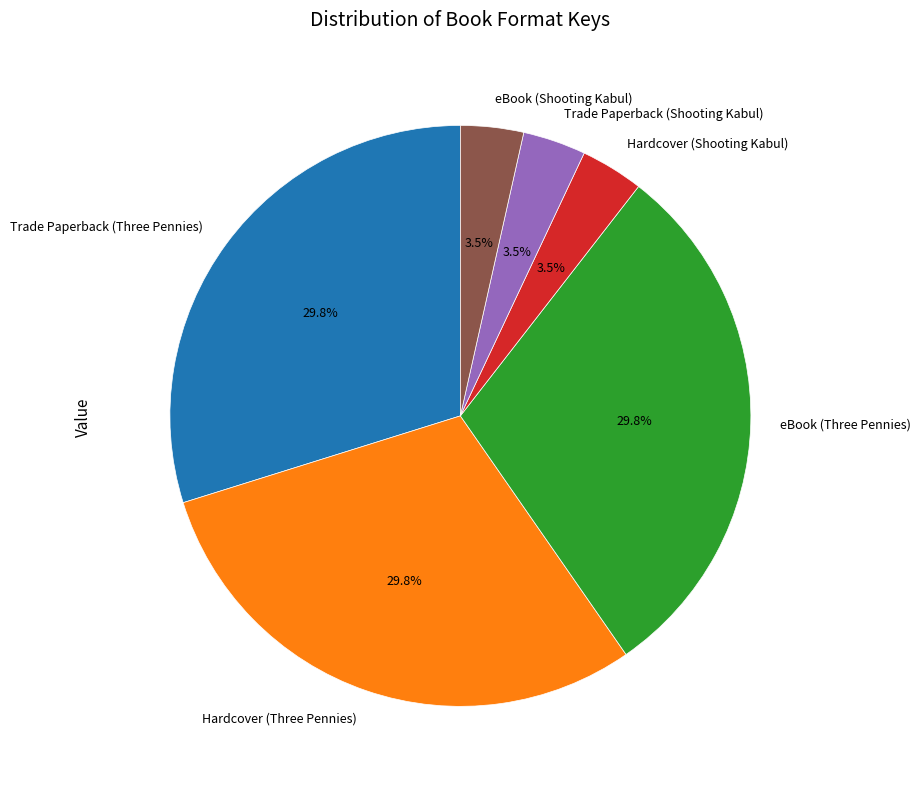

How many slices are in this pie chart?

6